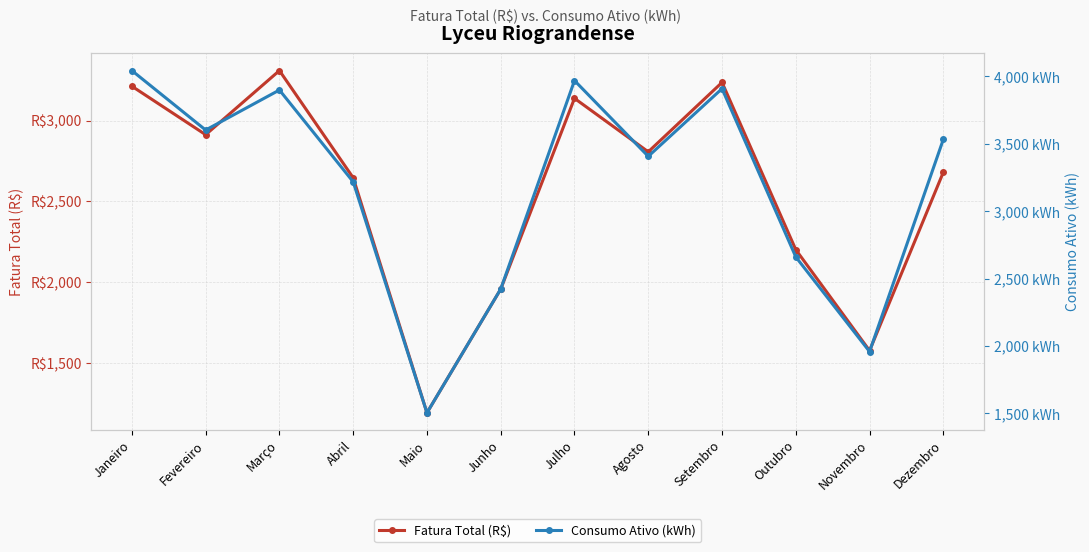

Rank the series by their average value, from highest to lowest.

Consumo Ativo (kWh), Fatura Total (R$)